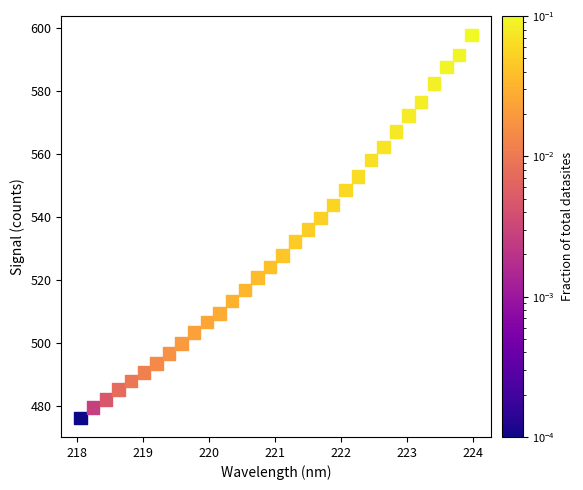

What is the range of X values (max minus min)?

5.9